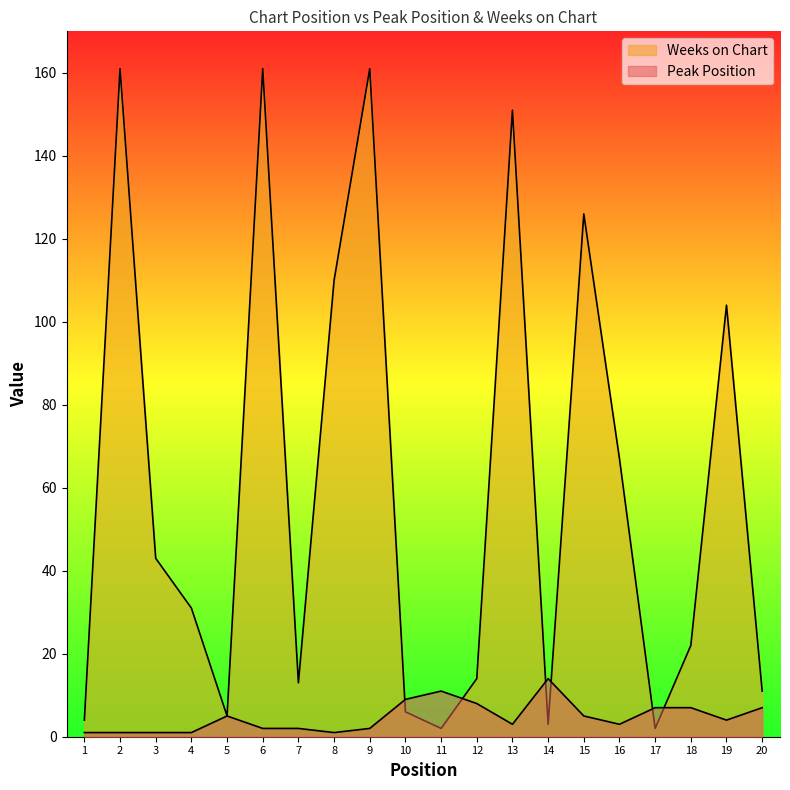

What is the value of the Peak Position point at the 3rd from the left?

1